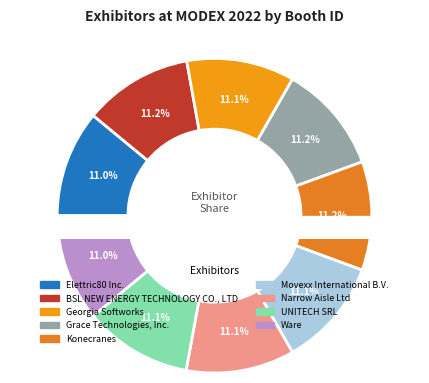

Approximately how many times larger is the value at Movexx International B.V. compared to Ware?

1.0